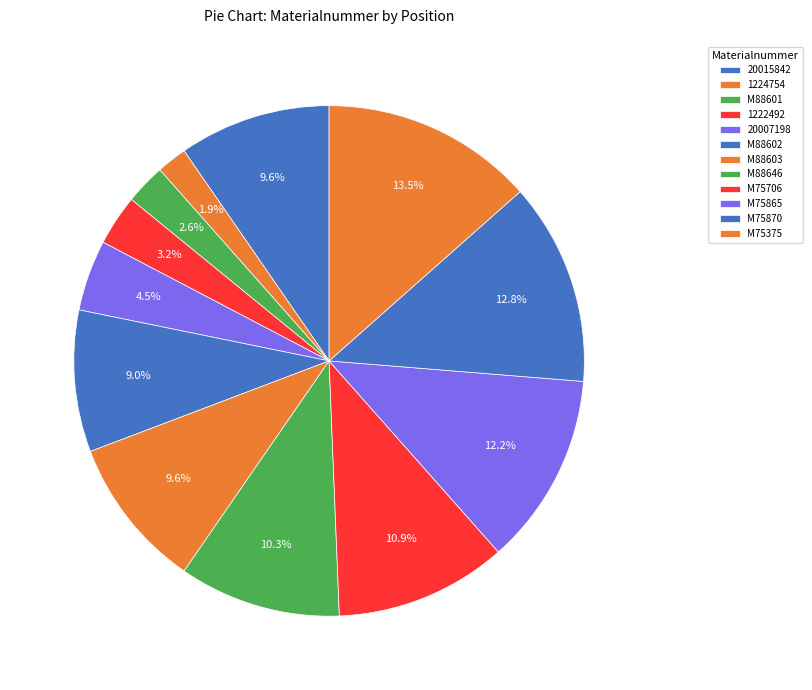

Does any single category account for the majority?

No